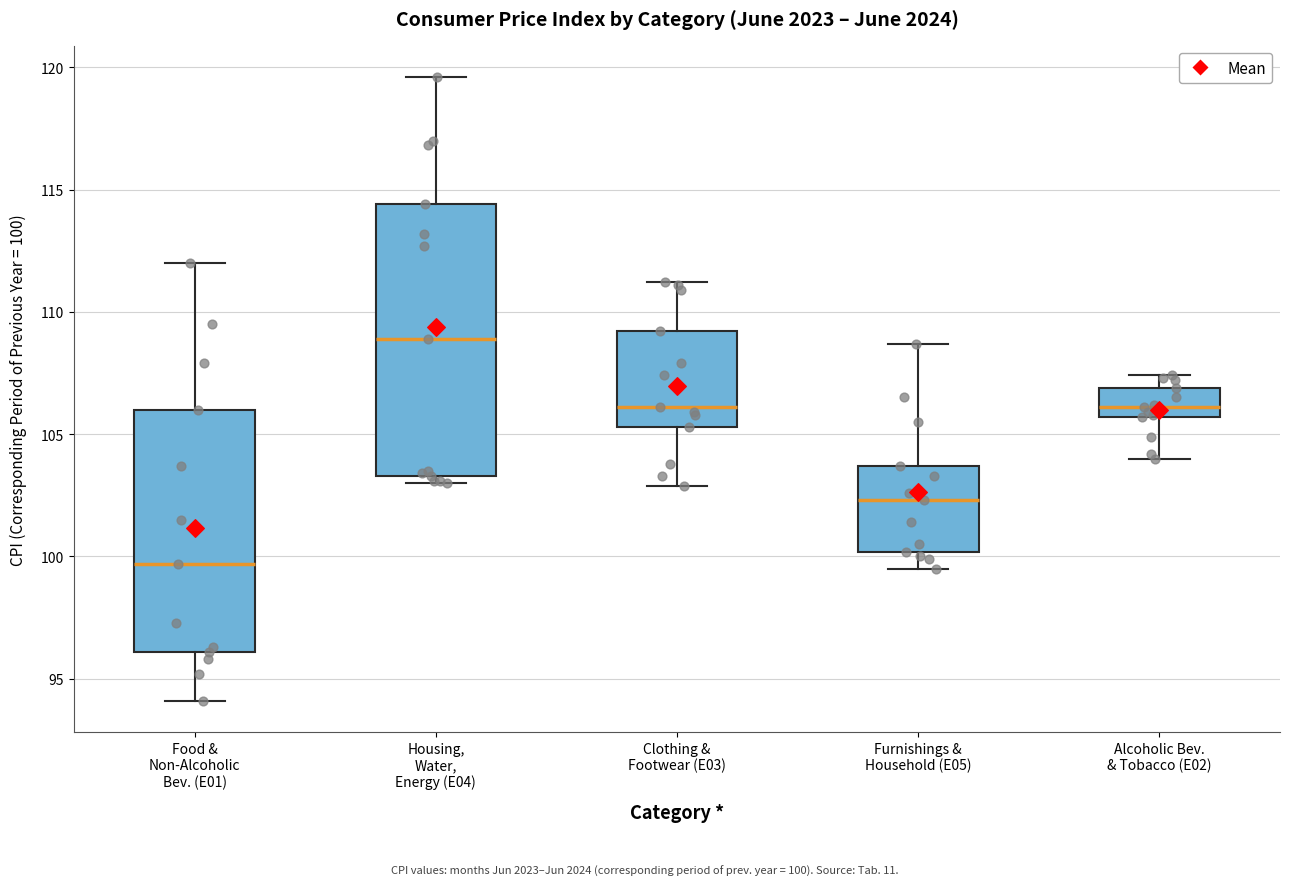

Which box has the highest median line?

Housing, Water, Energy (E04)